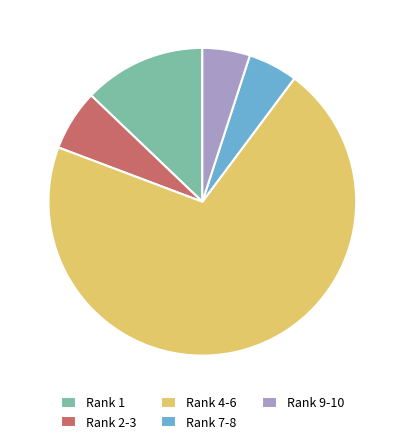

Which category has the biggest portion of the pie?

Rank 4-6